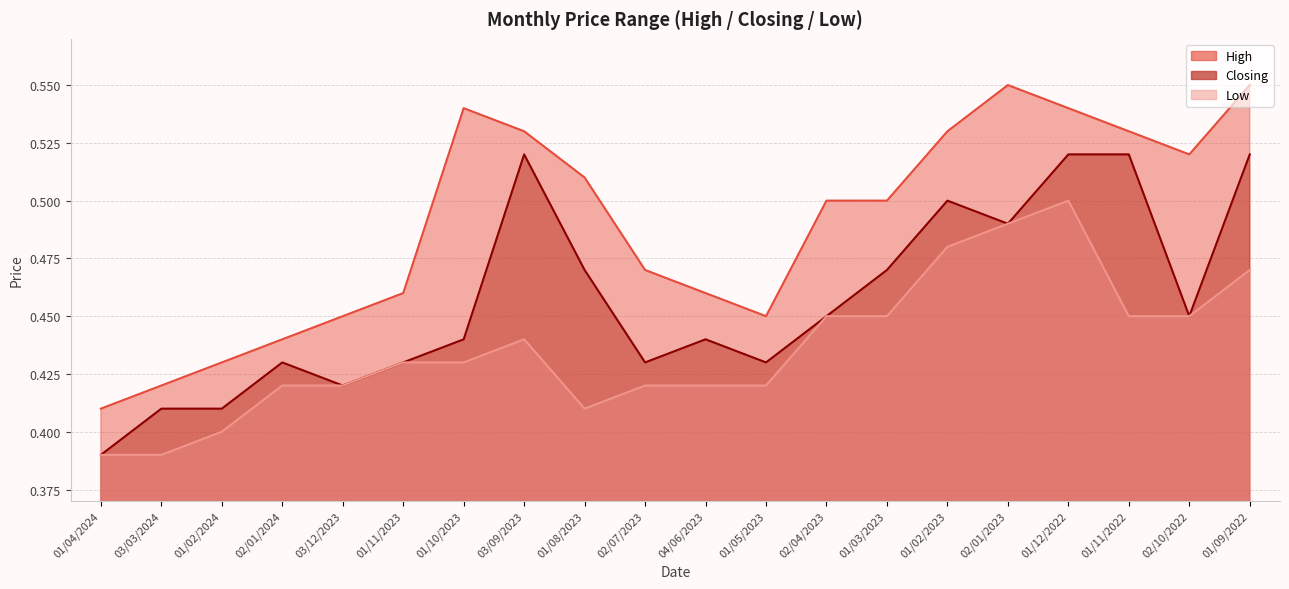

What is the average value of the Closing series?

0.5